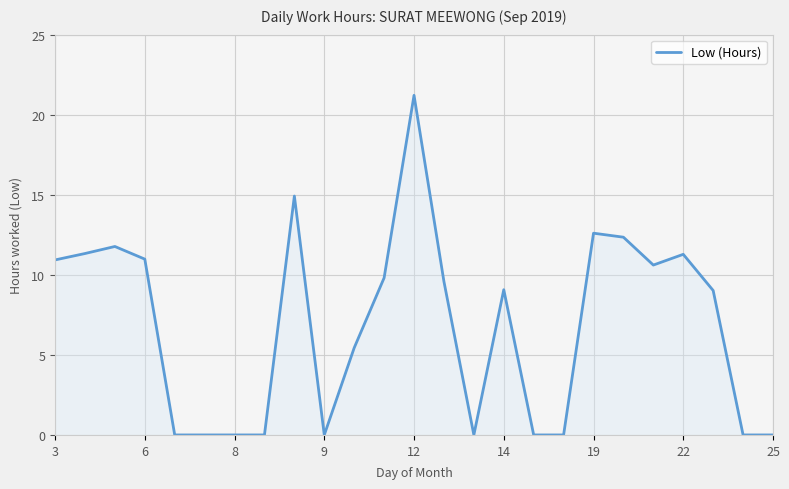

What is the difference between the second highest and minimum values?

14.9